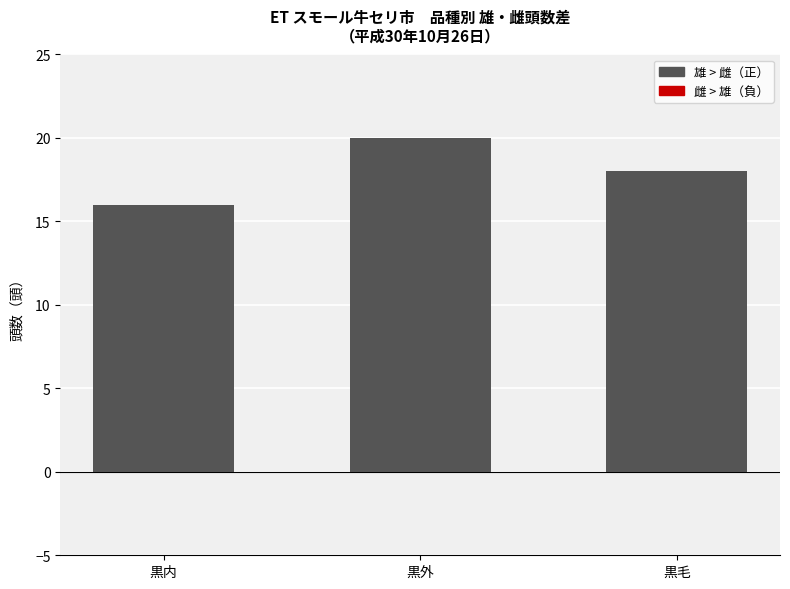

Does the chart contain any negative values?

No